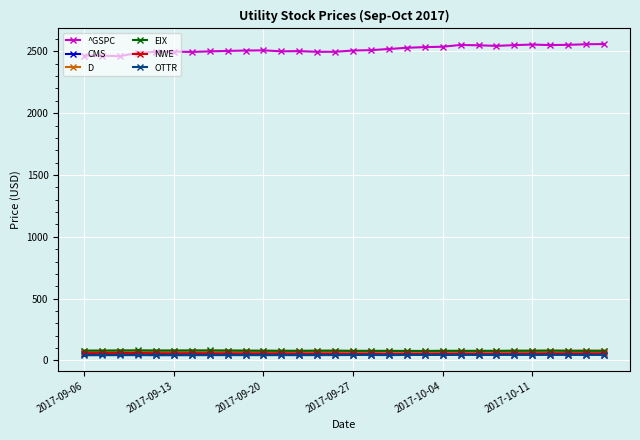

True or false: ^GSPC and NWE intersect in this chart.

False